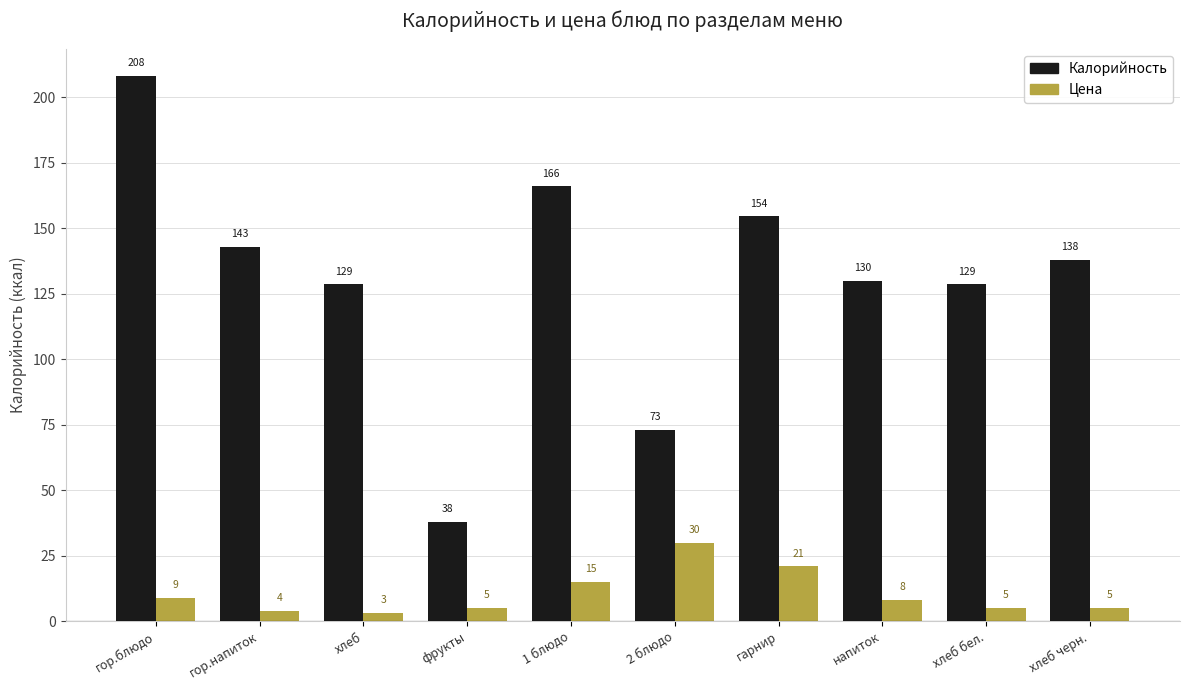

Which series has the largest total across all categories?

Калорийность